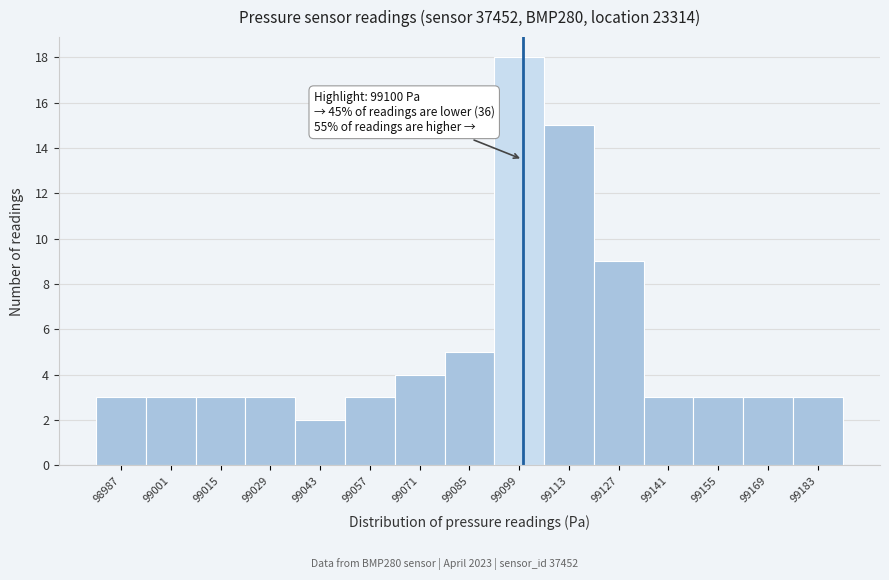

Over which range of the x-axis is the bar tallest?

99092 to 99106